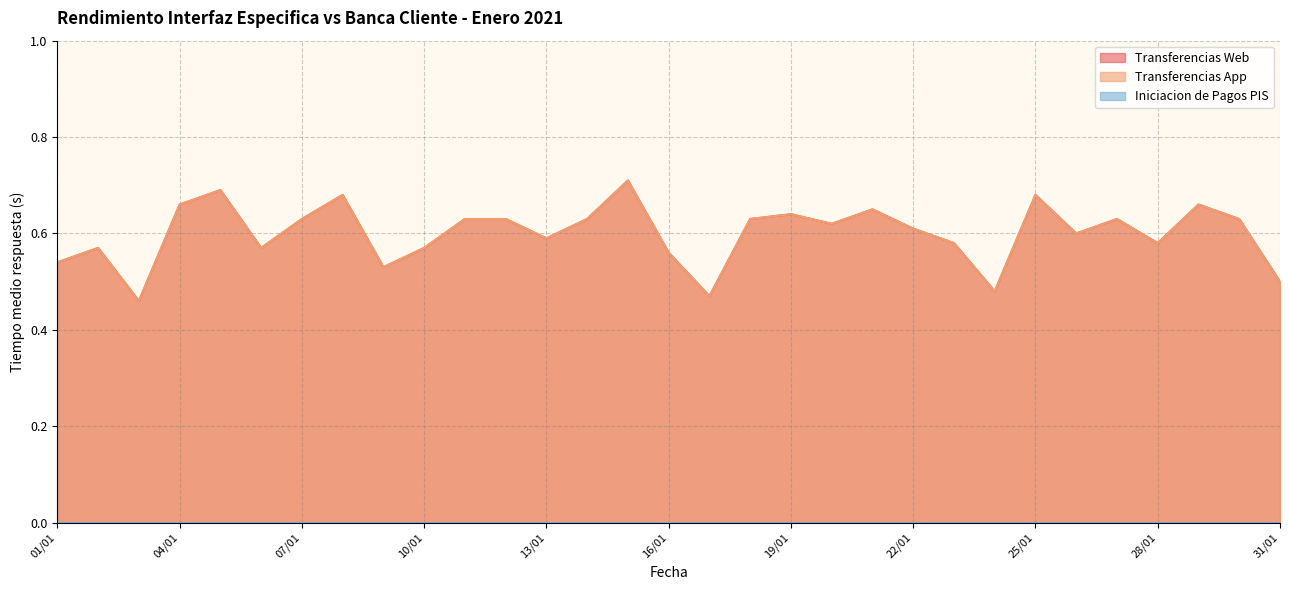

At which label does Transferencias Web reach its peak?

2021-01-15